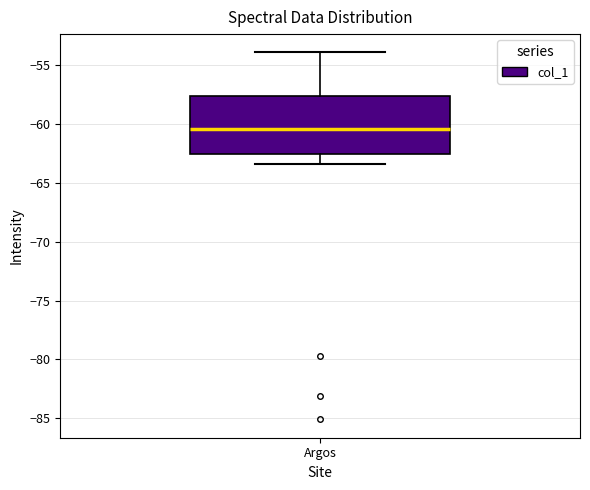

Read this box plot against the y-axis: the position of the median line, the range covered by the box, and the ends of both whiskers. The values are not printed on the chart, so give them approximately, as read against the axis.

median -60.5, box -62.5 to -57.5, whiskers -63.5 to -54.0